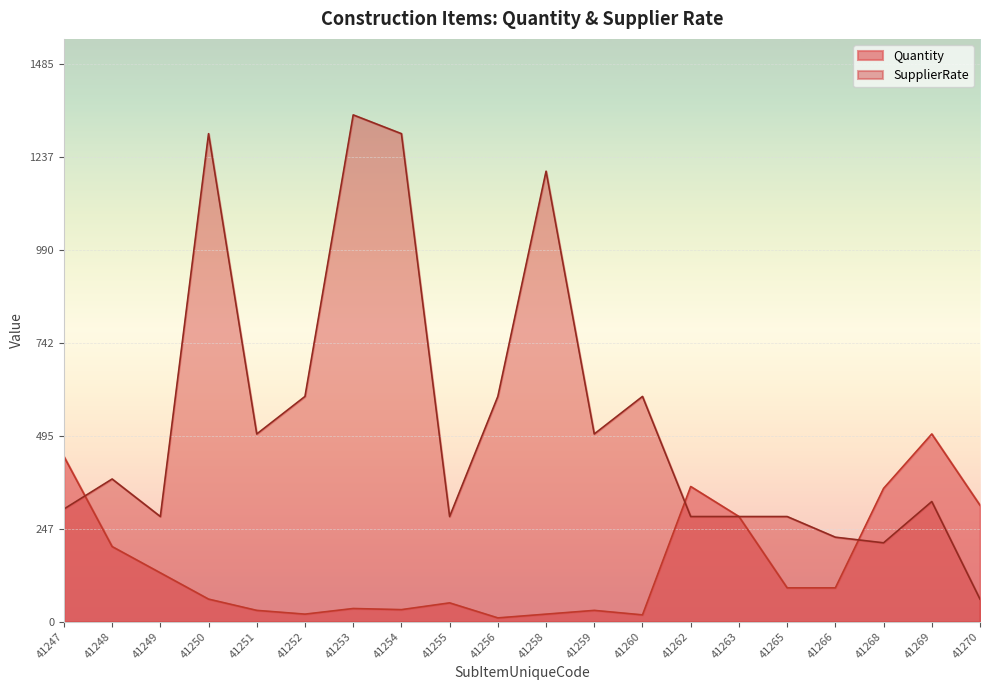

The SupplierRate series shows 1300 at 41254. True or false?

True